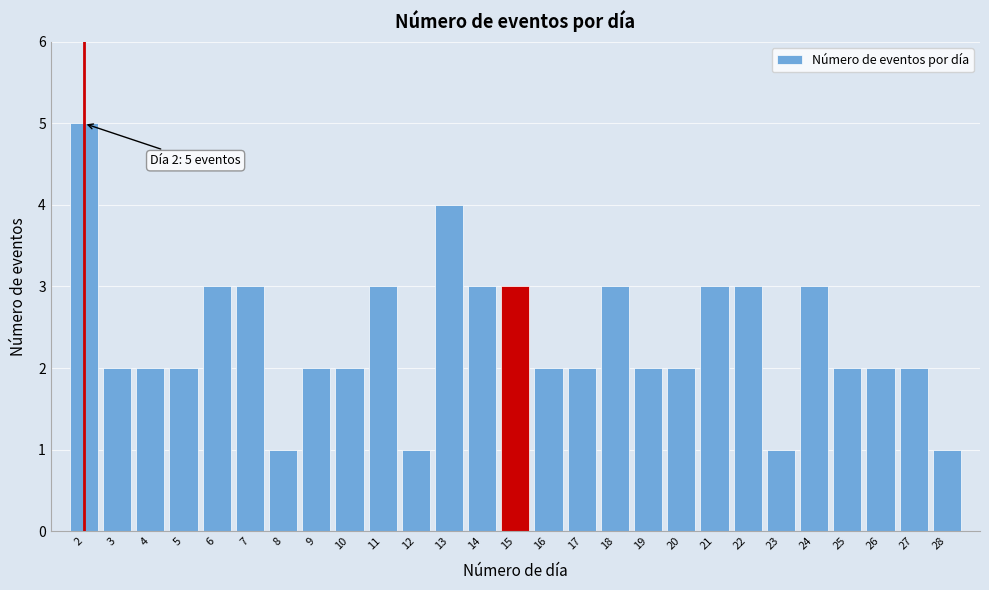

Reading left to right, extract all data points from this chart.

2=5	3=2	4=2	5=2	6=3	7=3	8=1	9=2	10=2	11=3	12=1	13=4	14=3	15=3	16=2	17=2	18=3	19=2	20=2	21=3	22=3	23=1	24=3	25=2	26=2	27=2	28=1